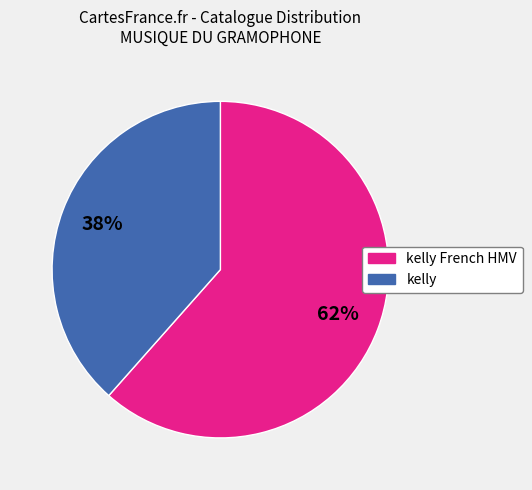

Rank the categories by value from highest to lowest.

kelly French HMV, kelly